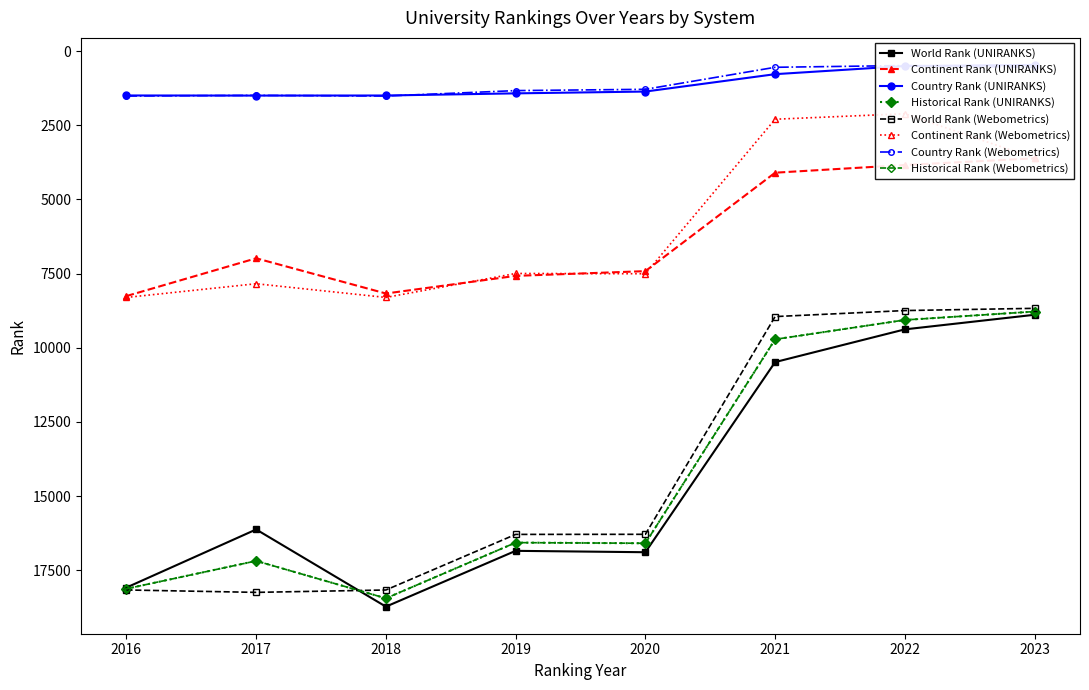

The value of continent rank at 9 is 1580.3. True or false?

False